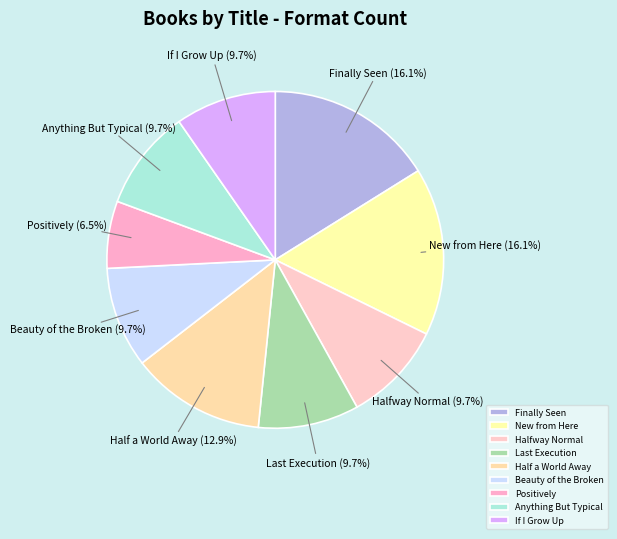

To the nearest percent, what is the average slice percentage?

11%